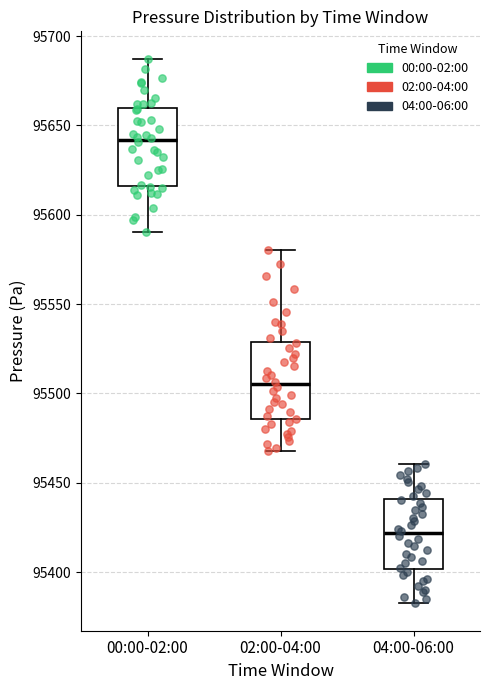

Reading left to right, read every box against the y-axis: the position of its median line, the range the box covers, and the ends of its whiskers. The values are not printed on the chart, so give them approximately, as read against the axis.

00:00-02:00: median 95640, box 95615 to 95660, whiskers 95590 to 95685
02:00-04:00: median 95505, box 95485 to 95530, whiskers 95470 to 95580
04:00-06:00: median 95420, box 95400 to 95440, whiskers 95380 to 95460